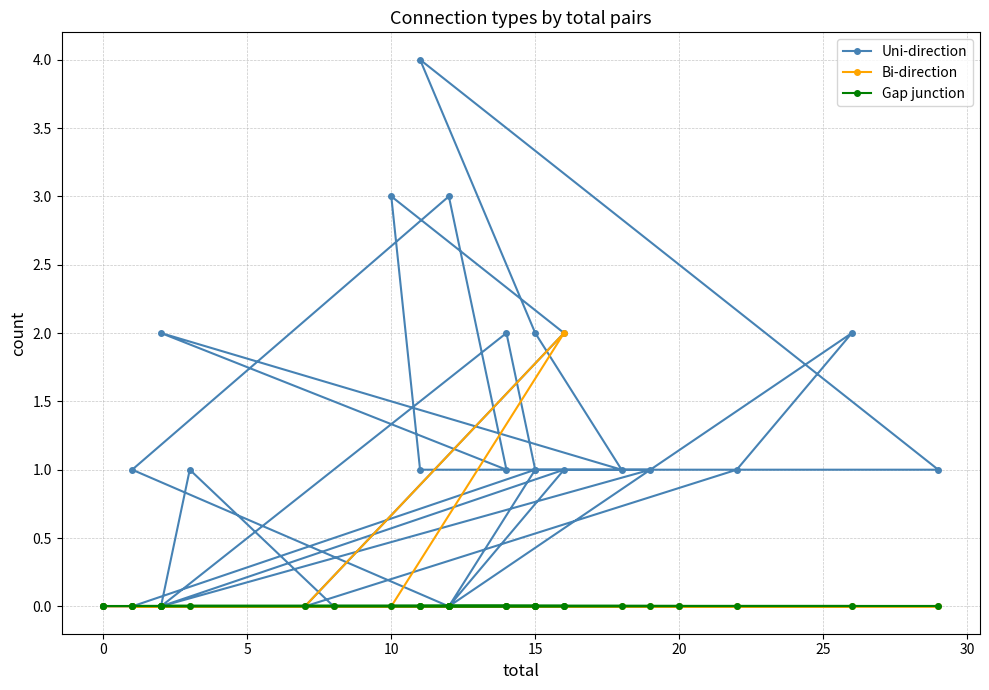

Rank the series by their maximum value, from lowest to highest.

Gap junction, Bi-direction, Uni-direction